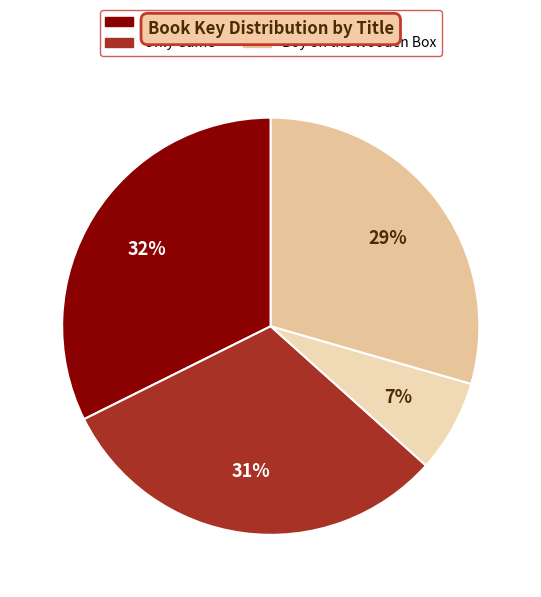

Combined, do Boy on the Wooden Box and Story Thieves account for over 50%?

No